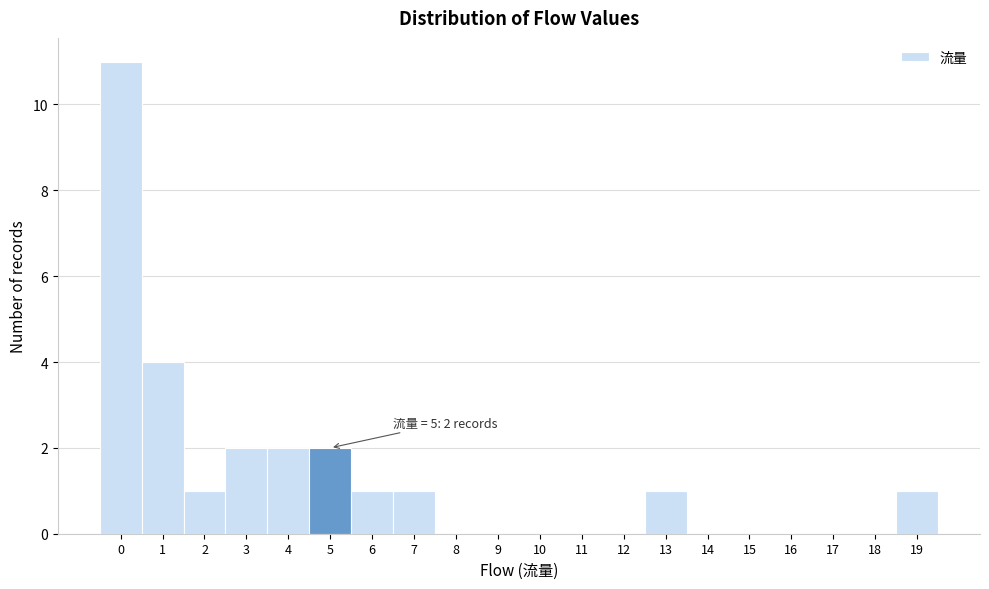

Which range on the x-axis has the tallest bar?

-0.5 to 0.5